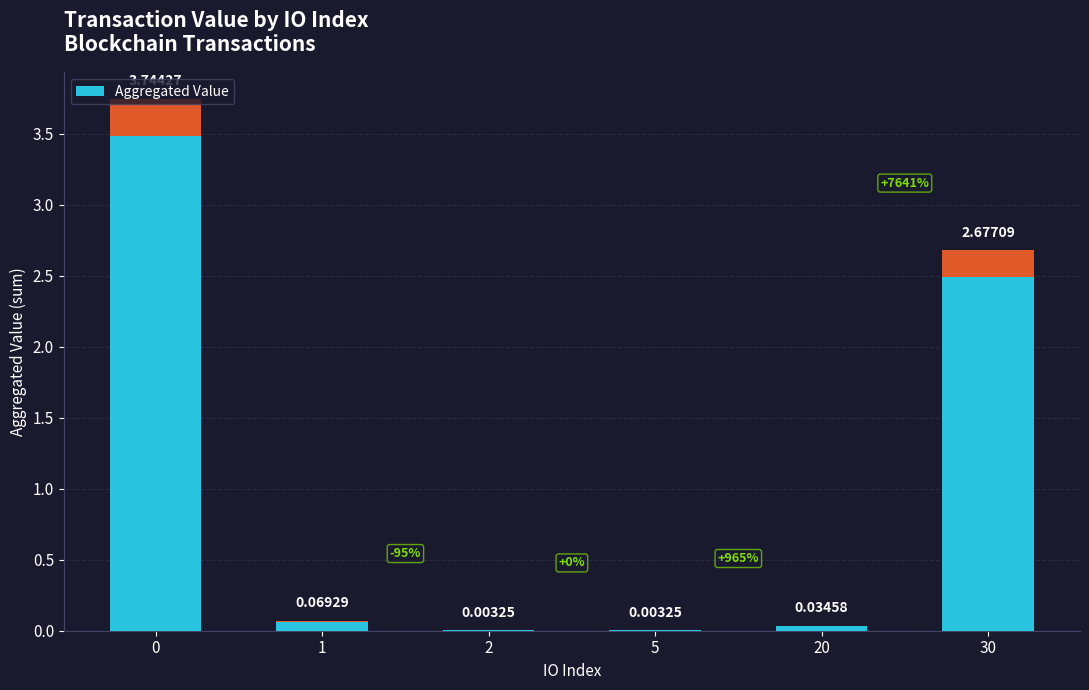

Count the number of categories in the chart.

6